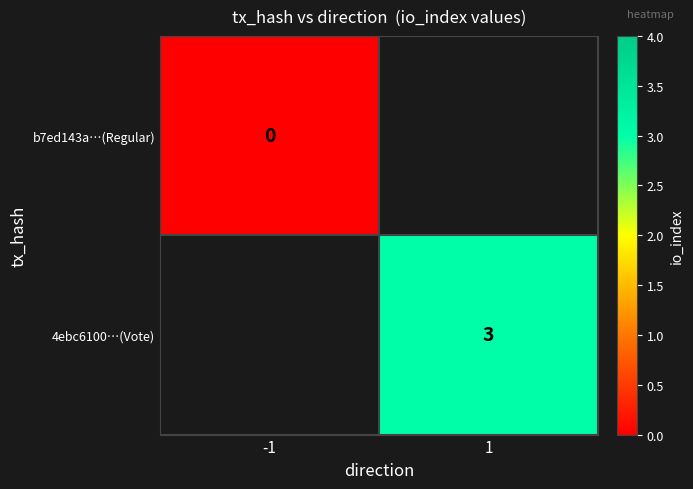

The value of 4ebc6100…(Vote) at 1 is 4. True or false?

False